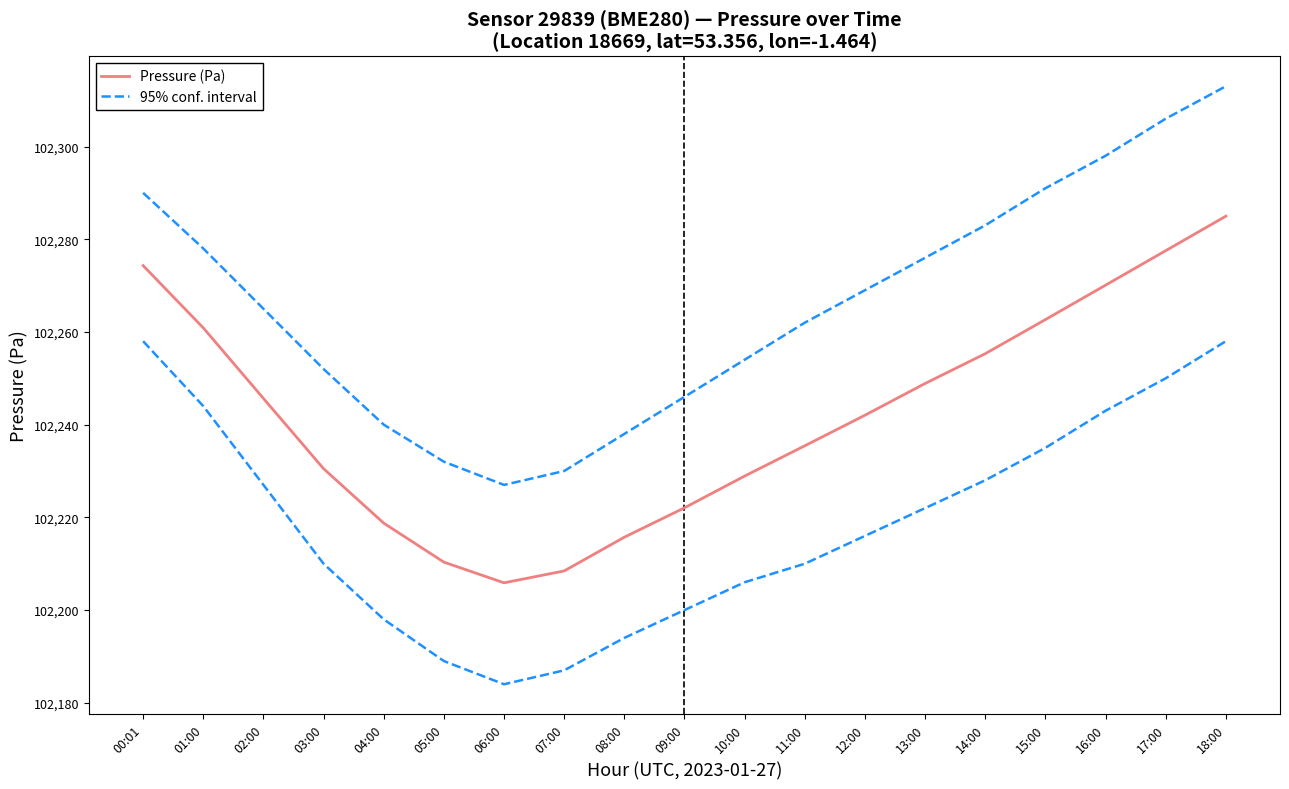

What is the smallest value displayed?

102205.9